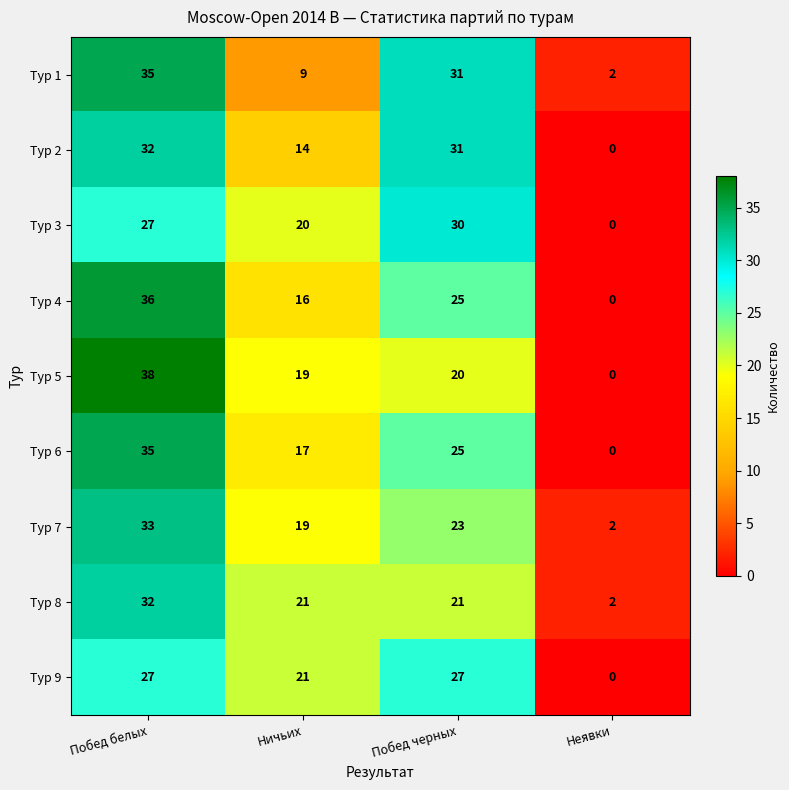

What is the average value of the Тур 2 series?

19